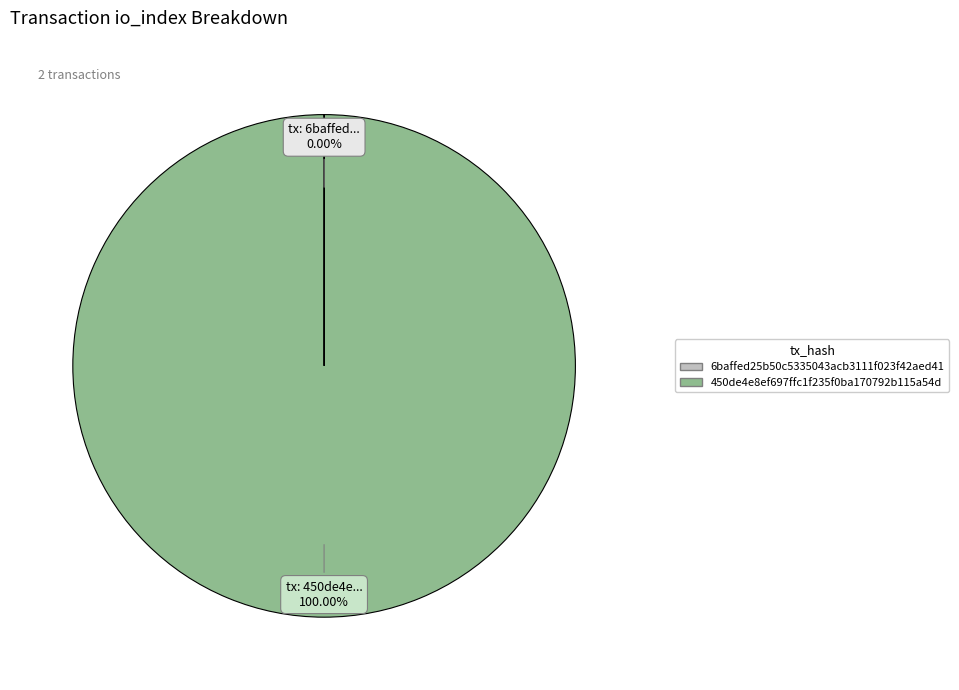

Does any single category account for the majority?

Yes